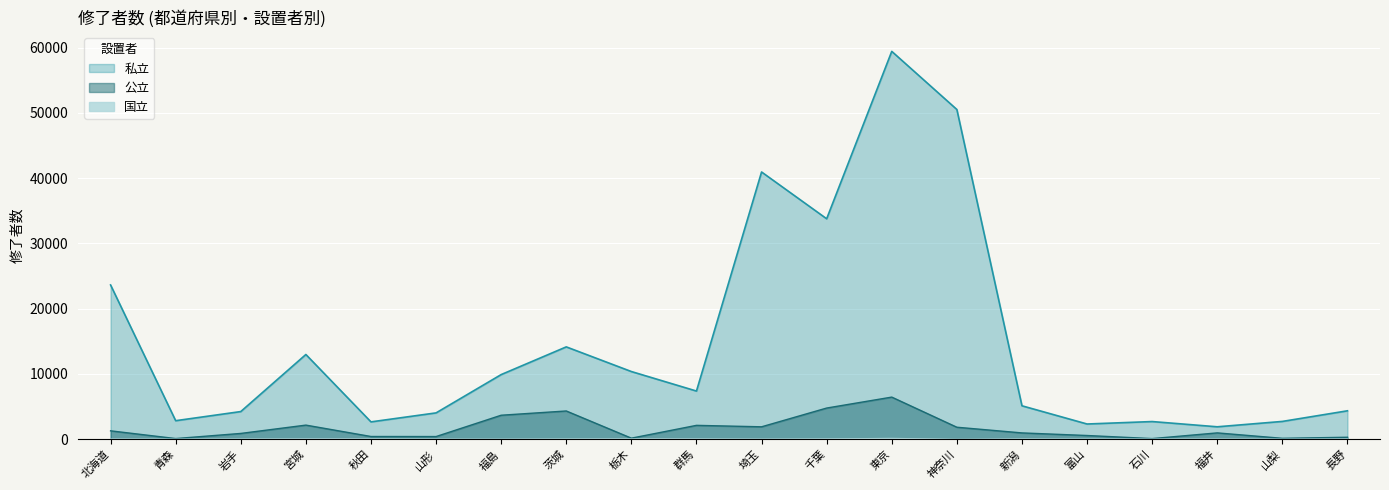

What is the spread (max minus min) of values at 神奈川?

50531